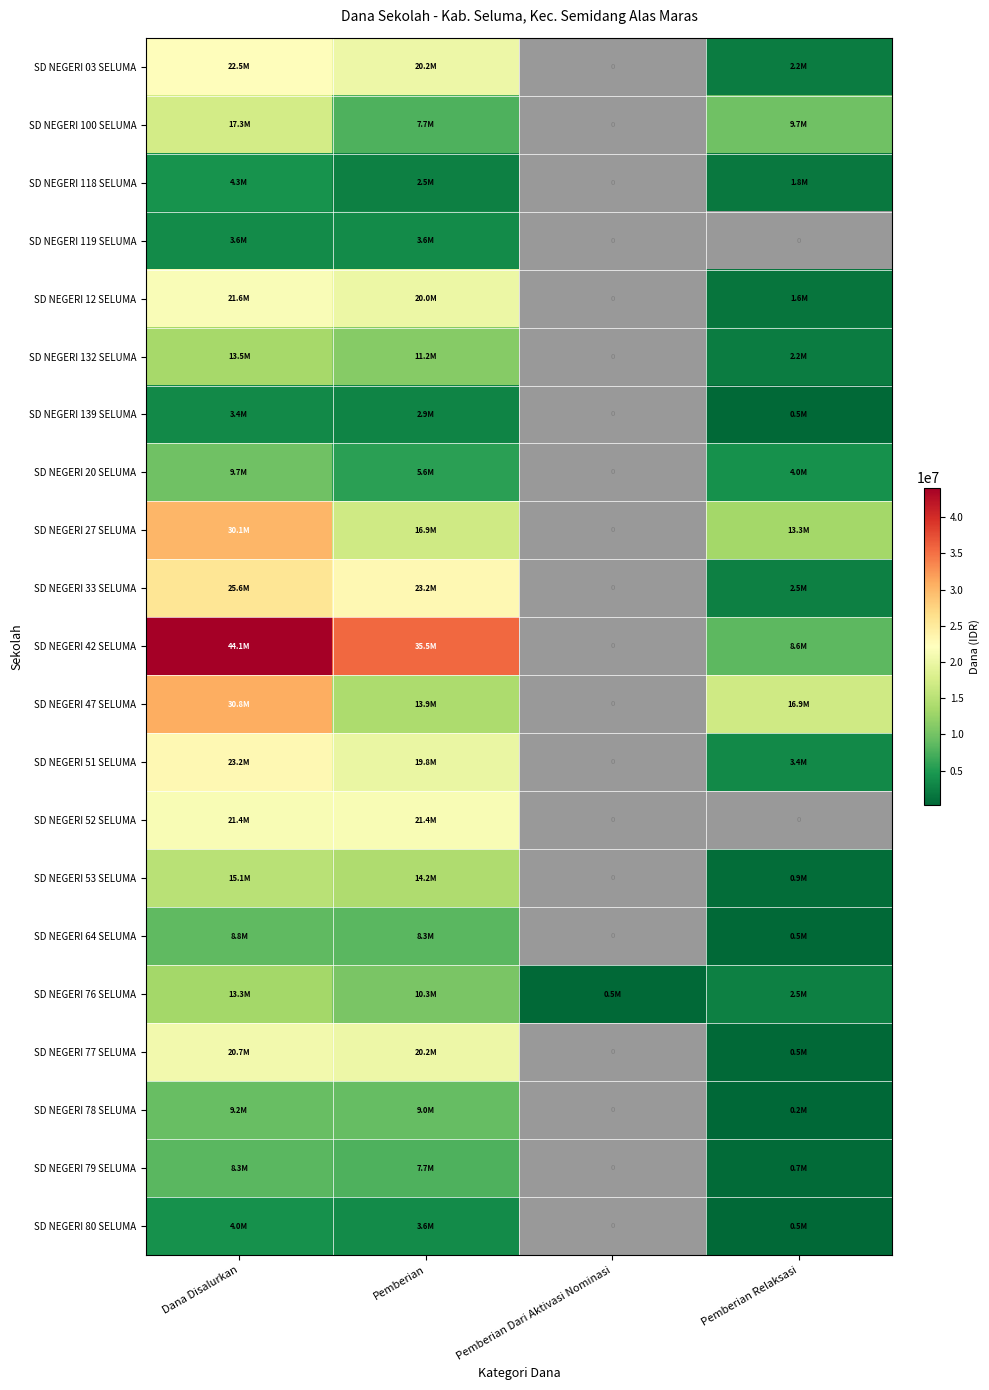

How many data points does each series have?

4